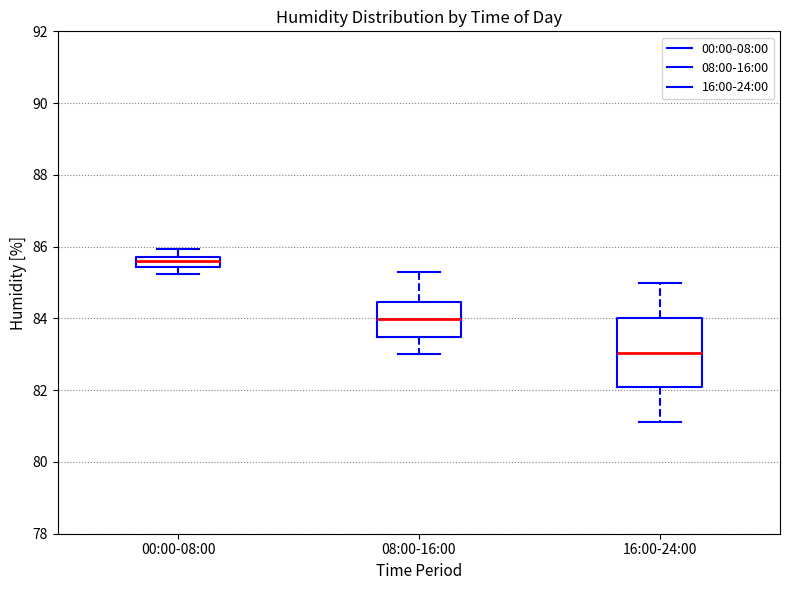

Which box's median line is the lowest?

16:00-24:00